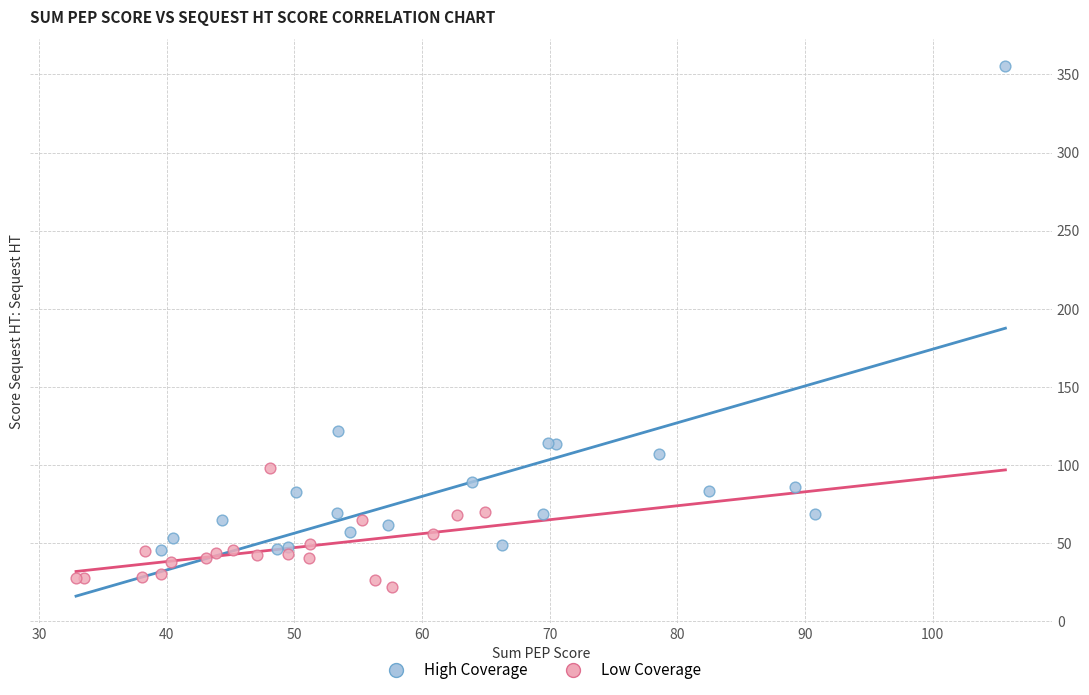

What are all the series names shown in the legend?

High Coverage, Low Coverage